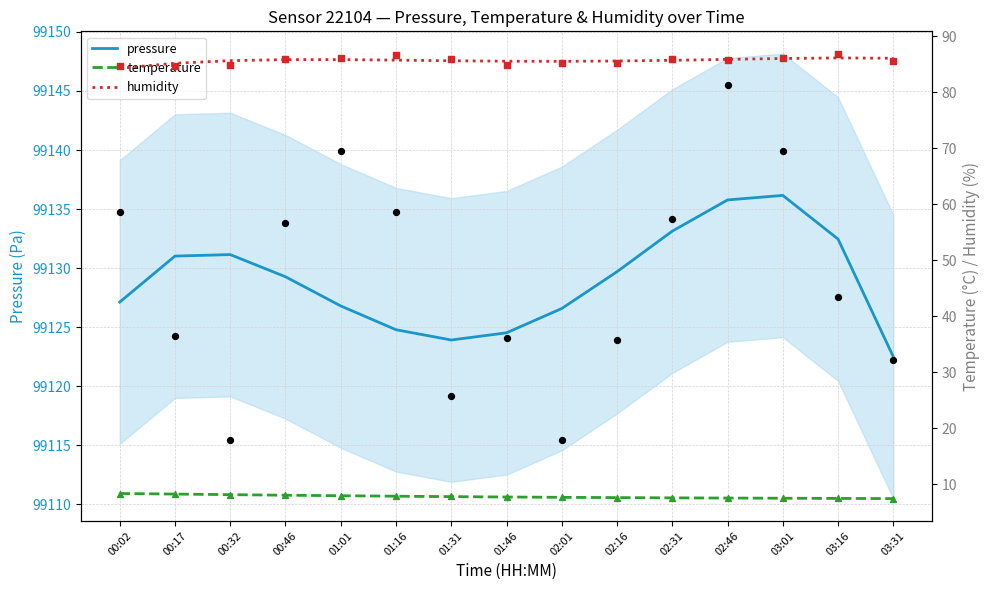

Which series has the largest Y range (max minus min)?

pressure